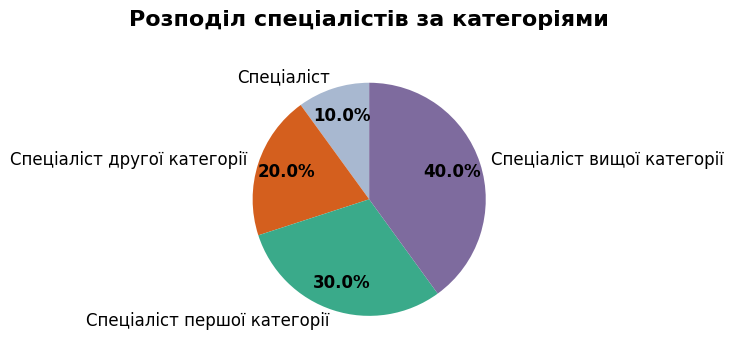

Is it true that Спеціаліст вищої категорії is 48% of the pie?

False